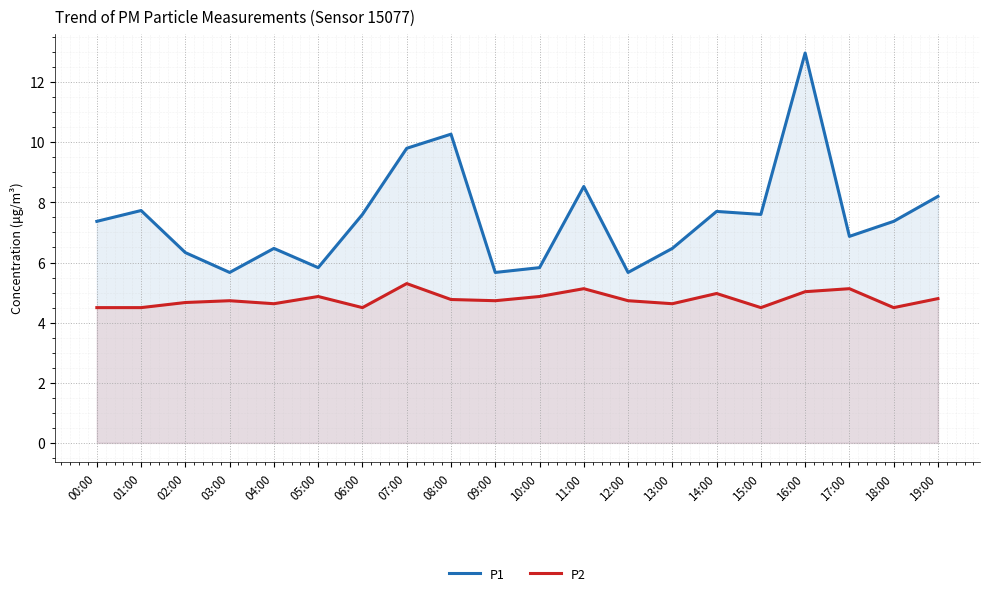

What is the minimum value for P1?

5.7